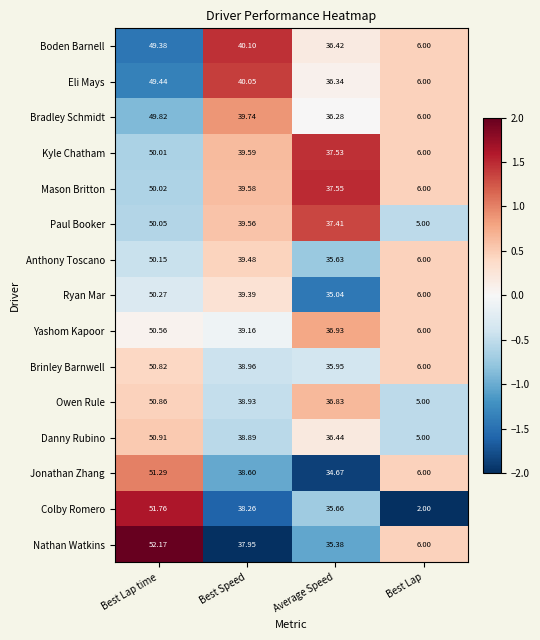

Where is Anthony Toscano nearest to the value 28?

Average Speed